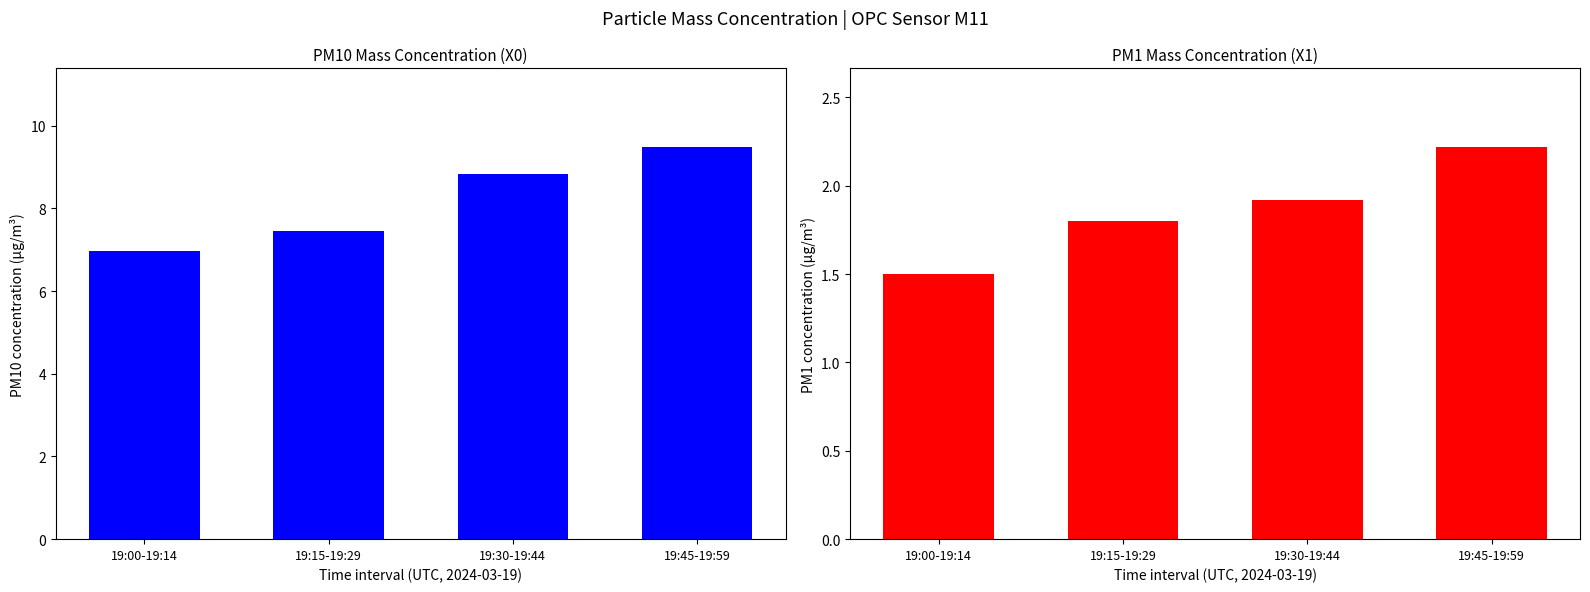

What is the greatest value displayed?

9.5